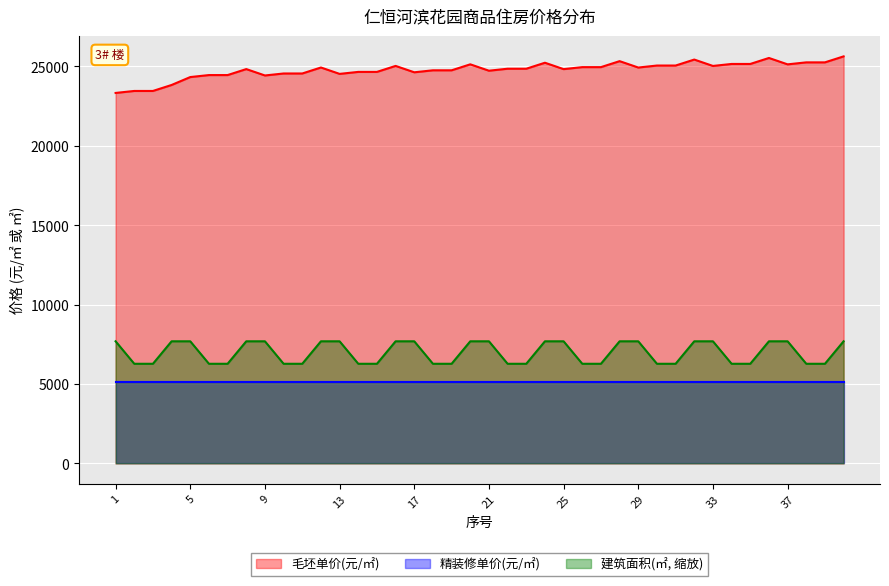

Does the chart display data point markers on the line(s)?

No